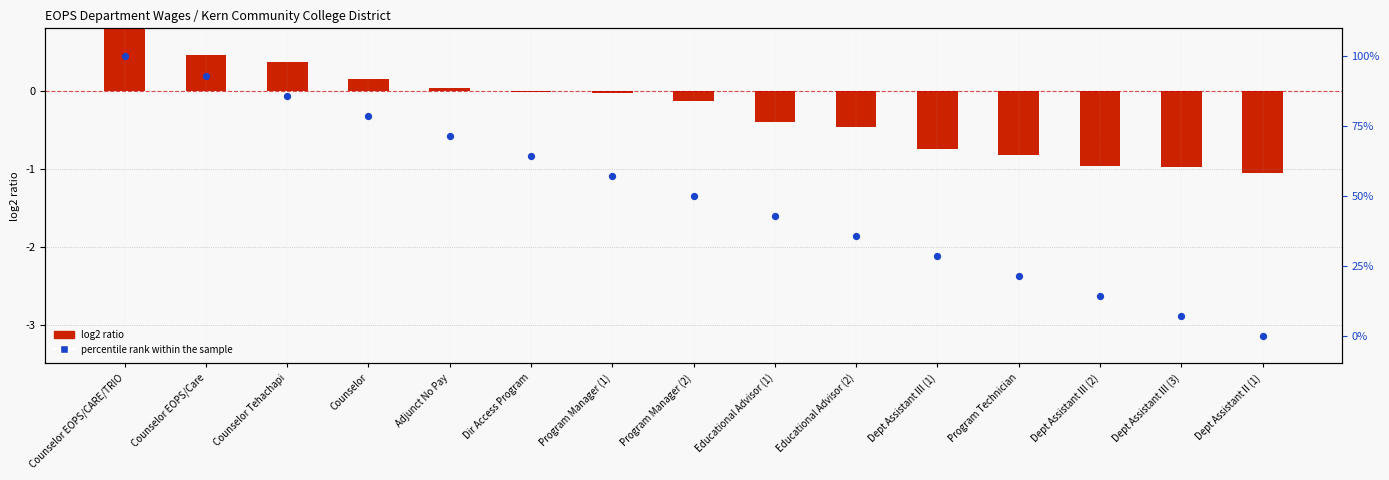

Which series has the largest total across all categories?

percentile rank within the sample